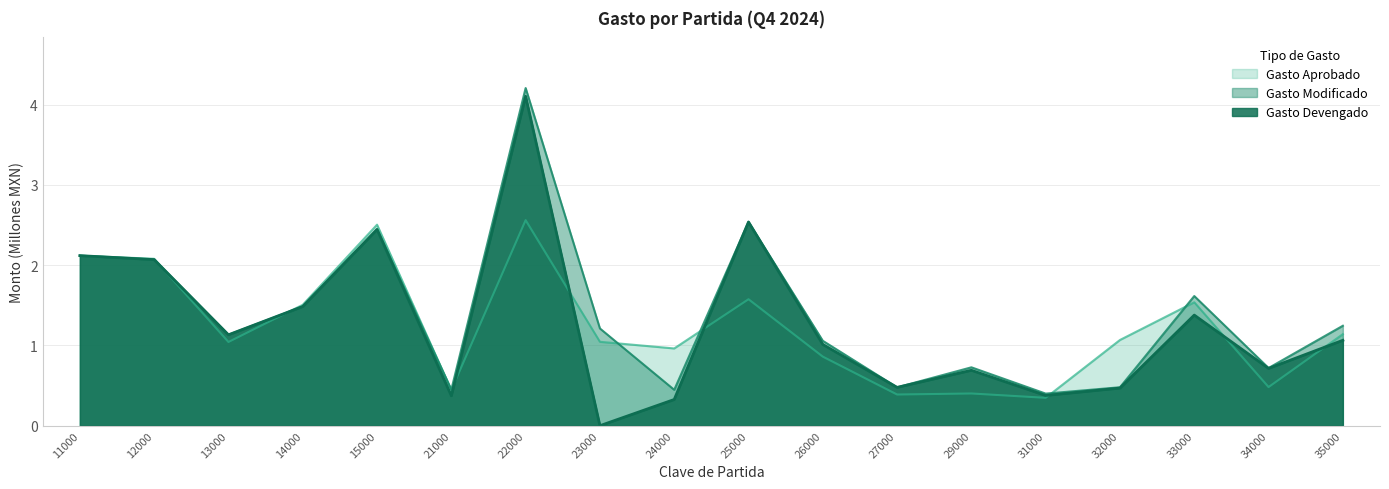

Which category has the highest value in the Gasto Aprobado series?

22000